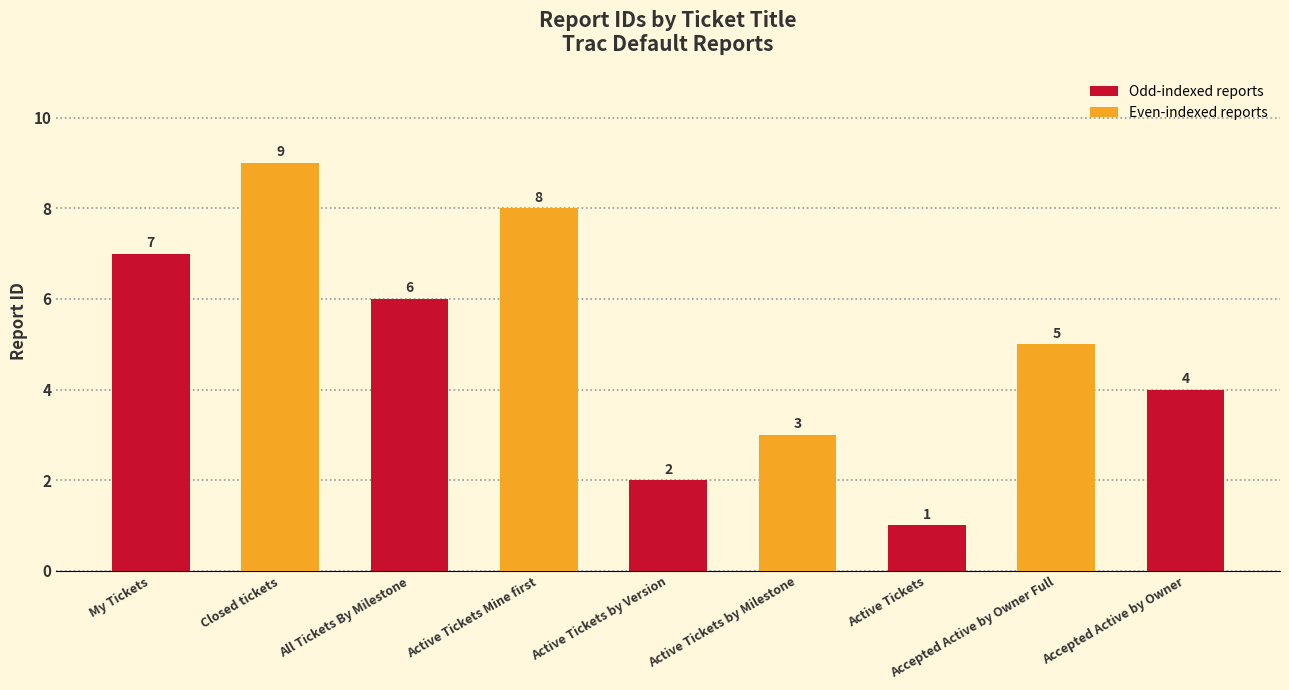

Count the values in the range 3 to 7.

5